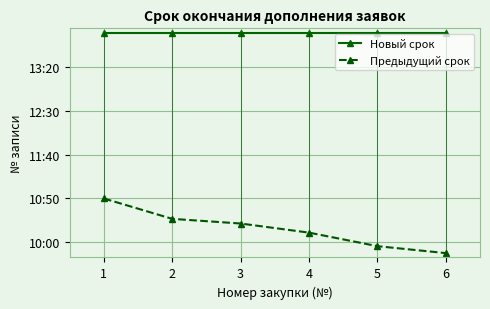

What are all the series names shown in the legend?

Новый срок, Предыдущий срок